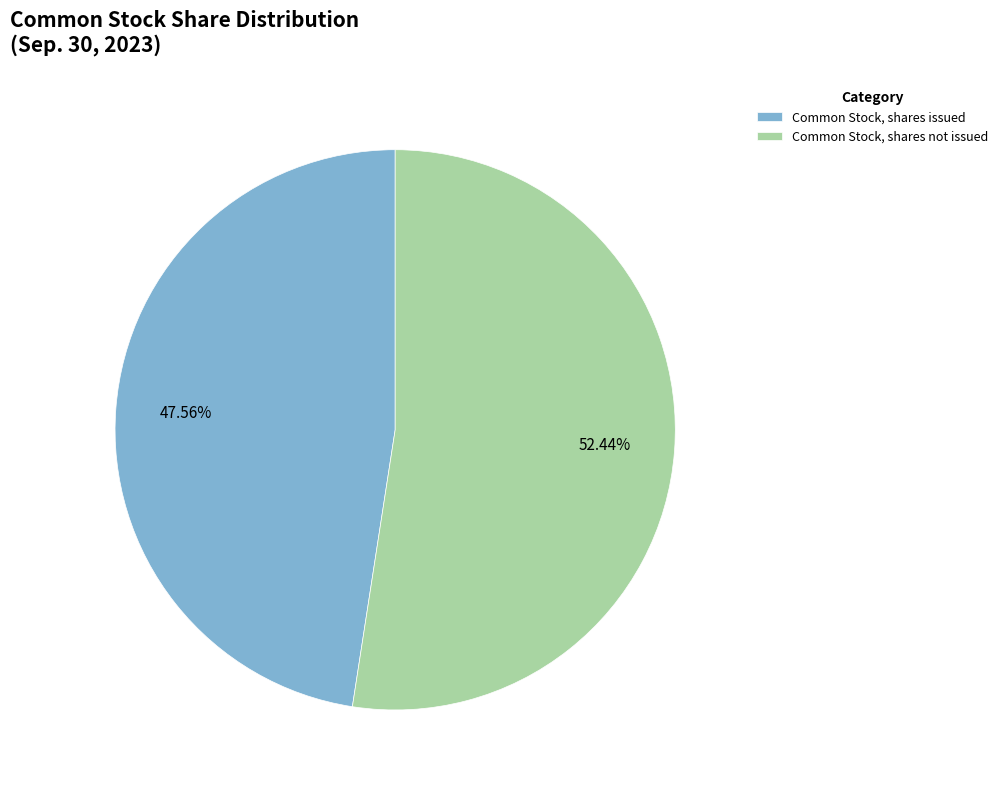

Does Common Stock, shares issued account for over 50% of the chart?

No